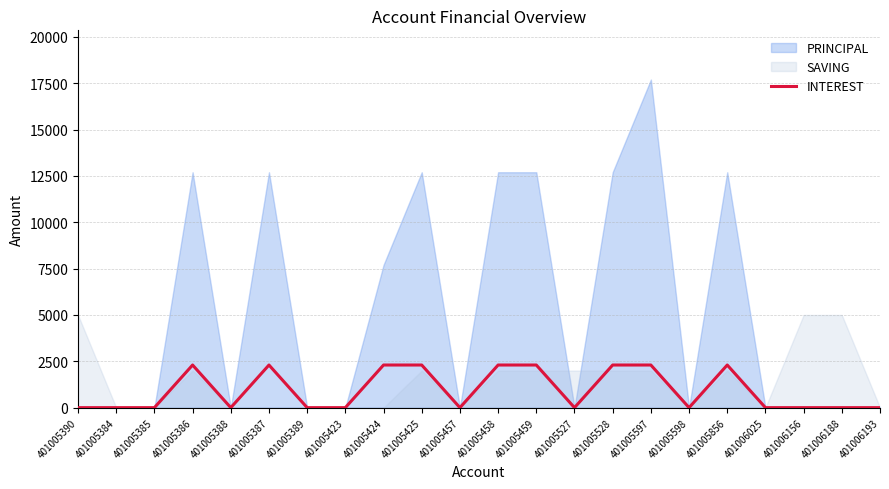

The INTEREST series shows 941 at 401005390. True or false?

False